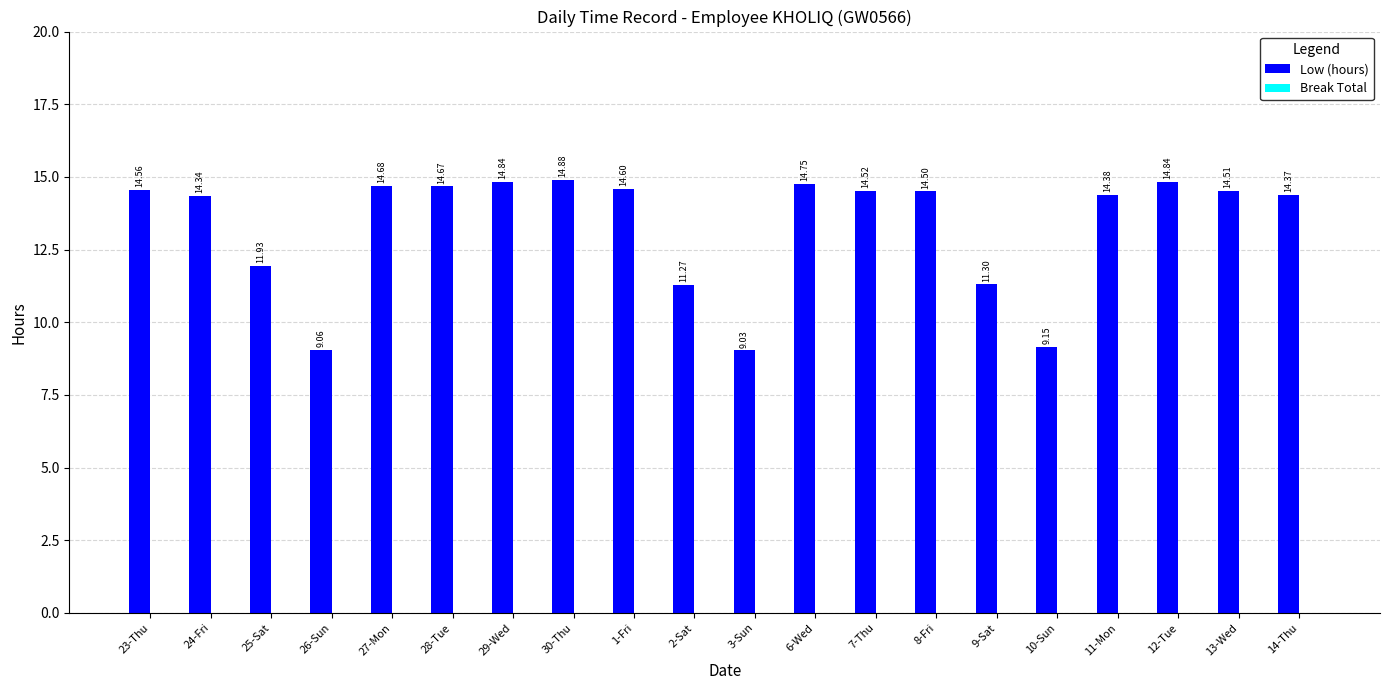

What is the change in value from 29-Wed to 2-Sat?

-3.6